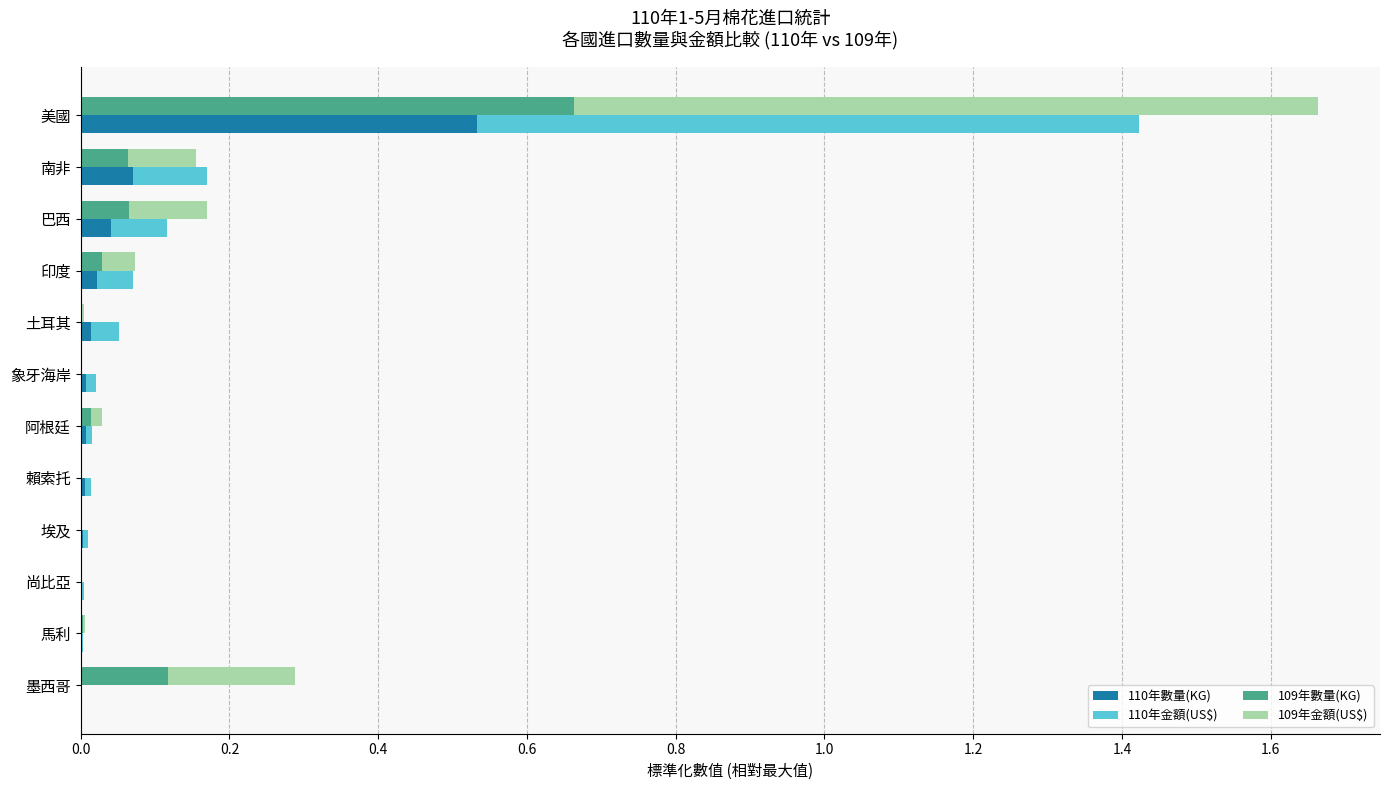

How many bars are there in each group?

4